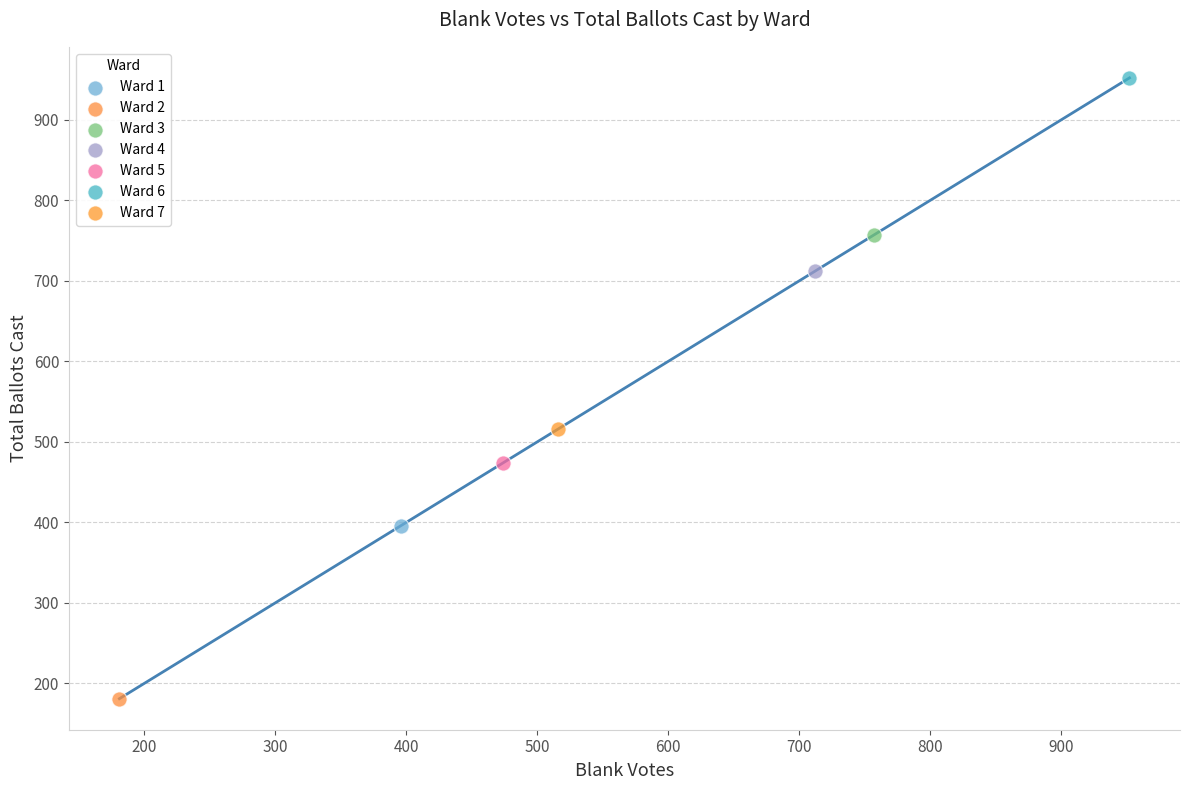

Which series contains the lowest Y value?

Ward 2